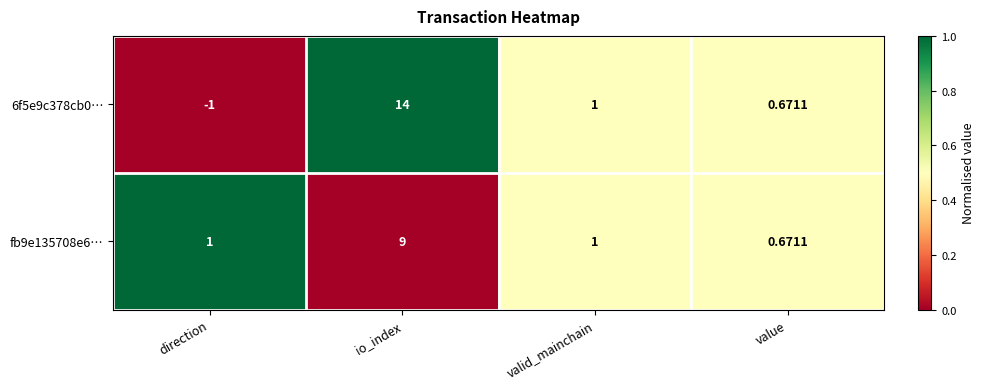

Which series changed the most between direction and io_index?

6f5e9c378cb0…